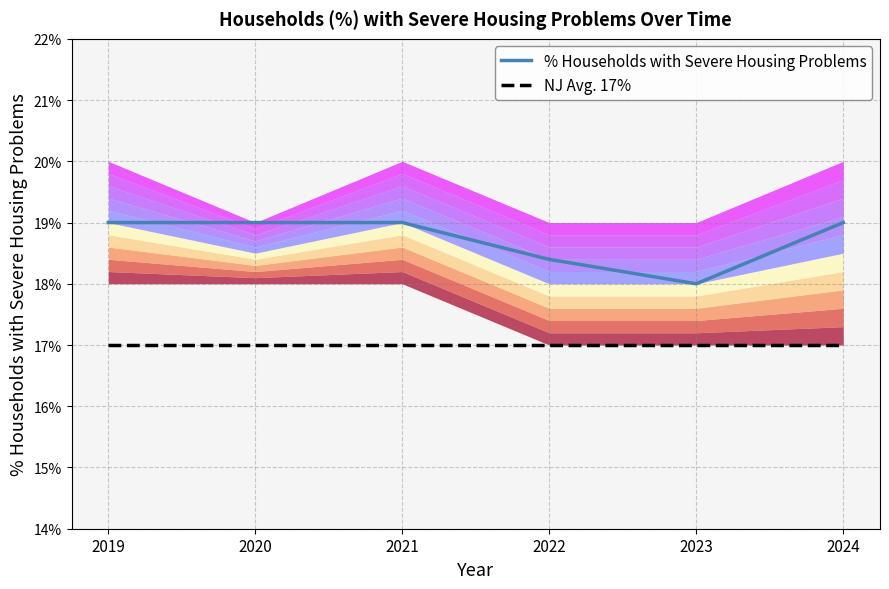

Between 2019 and 2024, which is larger?

2019